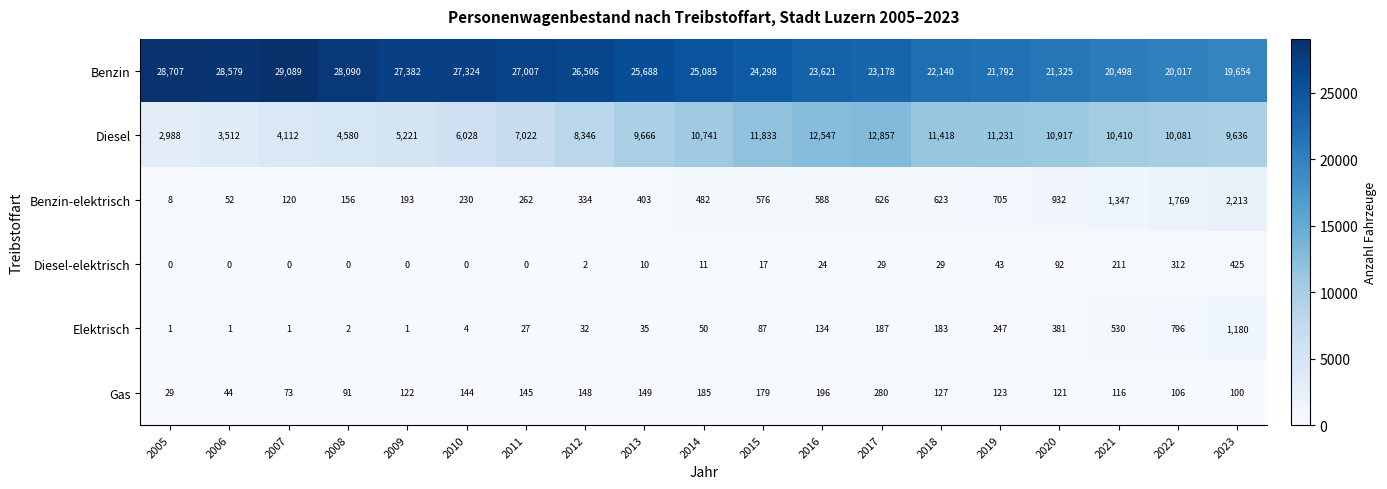

Where is Elektrisch nearest to the value 590?

2021